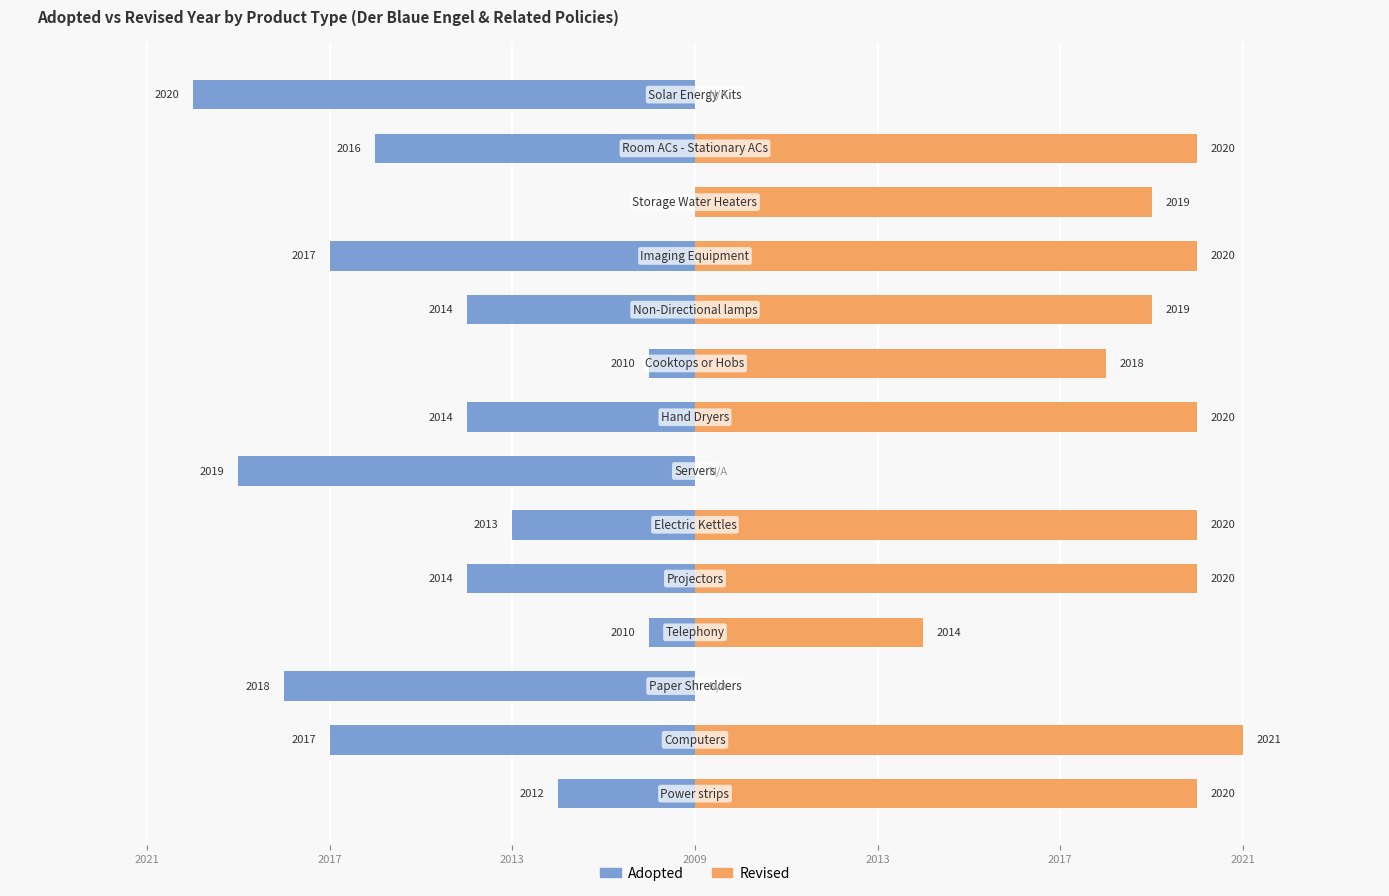

True or false: Revised has a value of 11 at 2013.

True